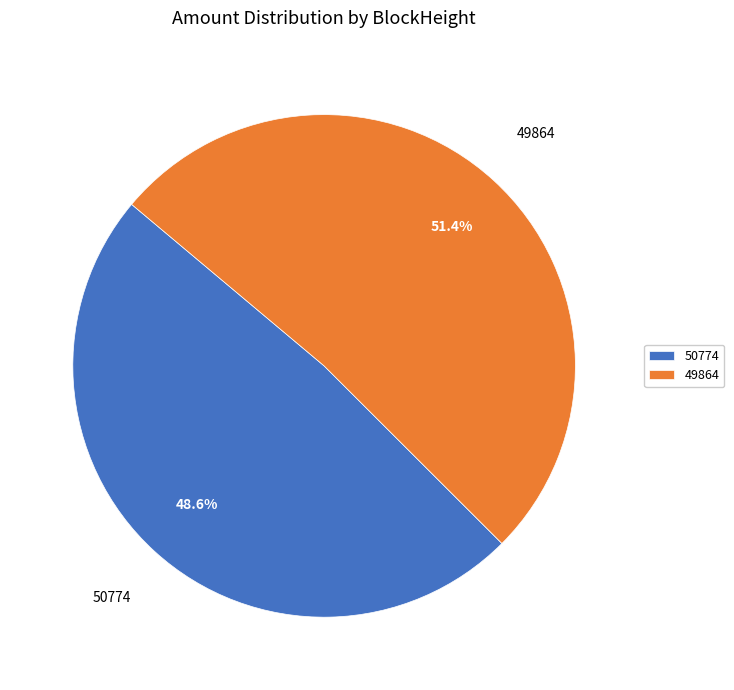

Which category has the biggest portion of the pie?

49864